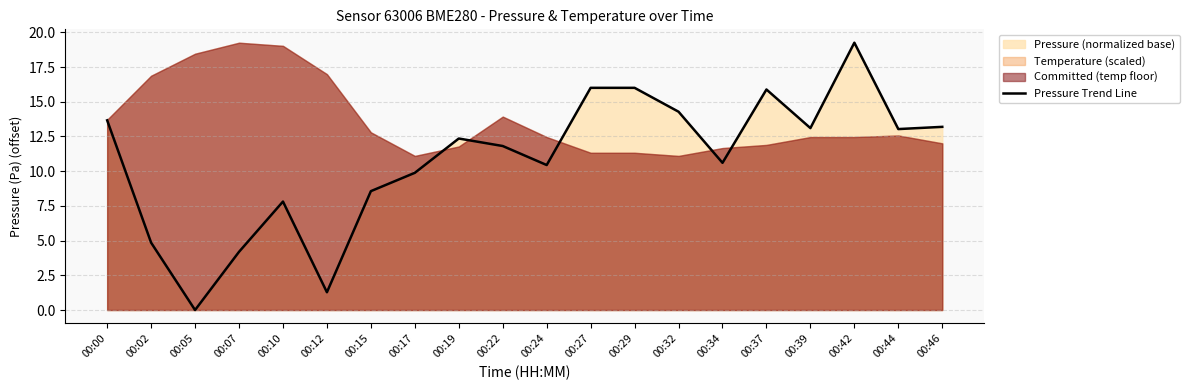

Where is the first local maximum?

00:10